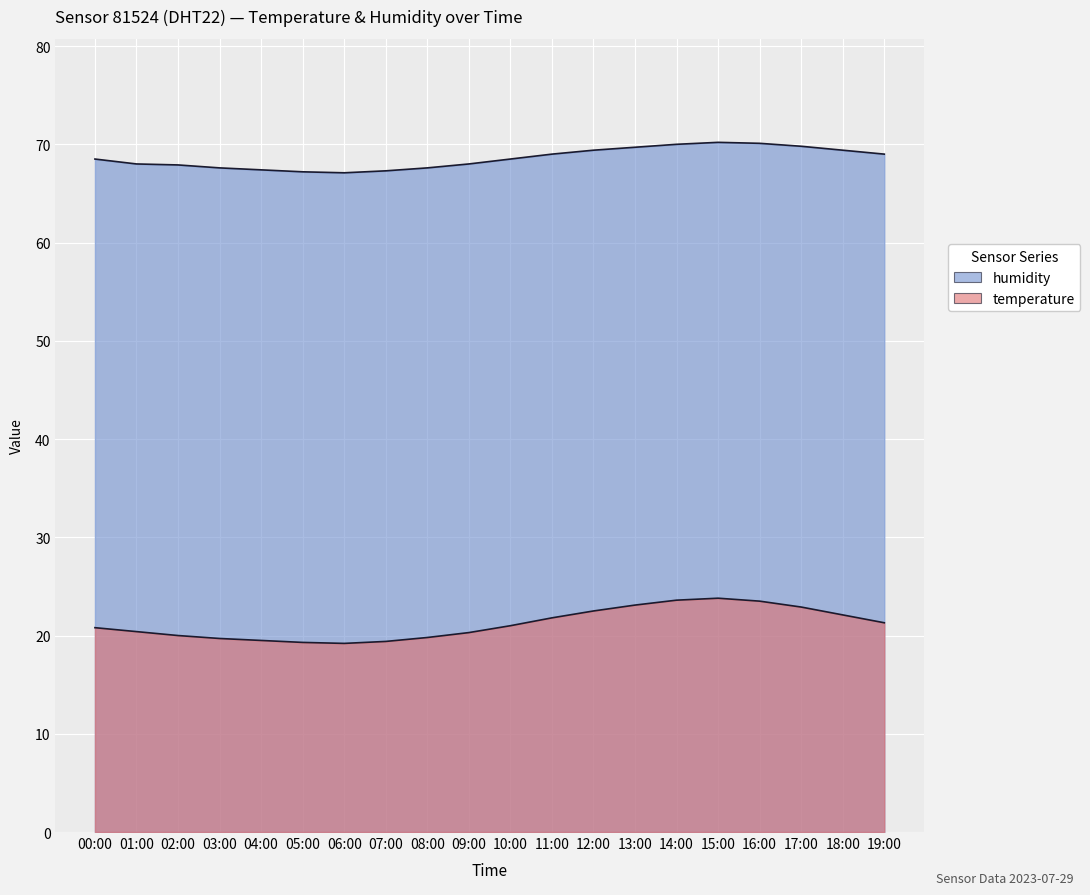

At which label does temperature first exceed 21?

11:00